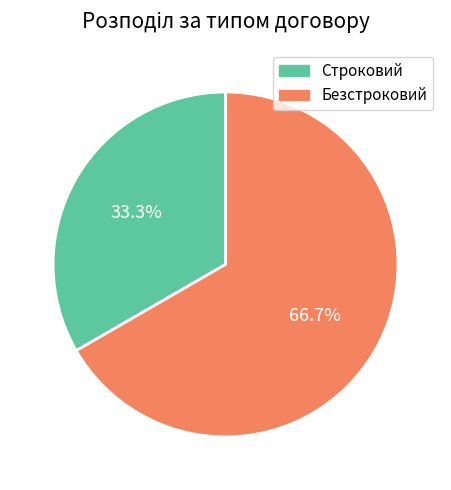

Which category has the biggest portion of the pie?

Безстроковий